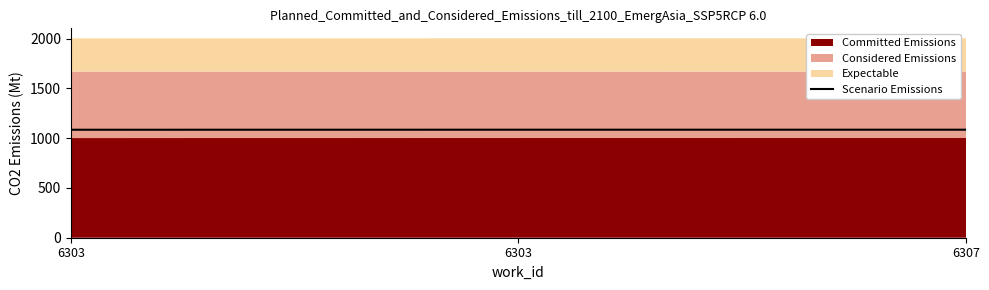

What is the difference between the maximum and second lowest values?

0.1